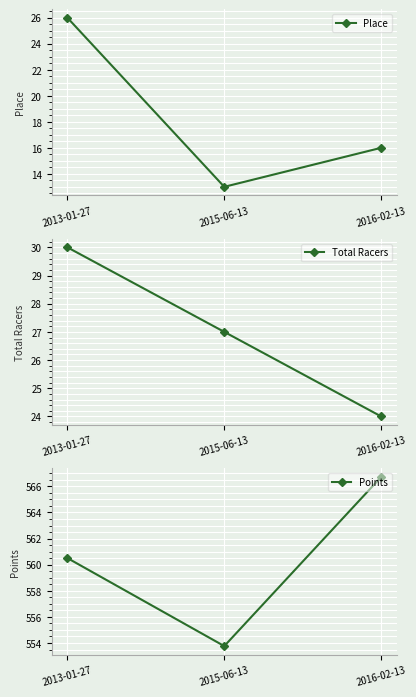

List the labels in order of Place value, largest first.

2013-01-27, 2016-02-13, 2015-06-13